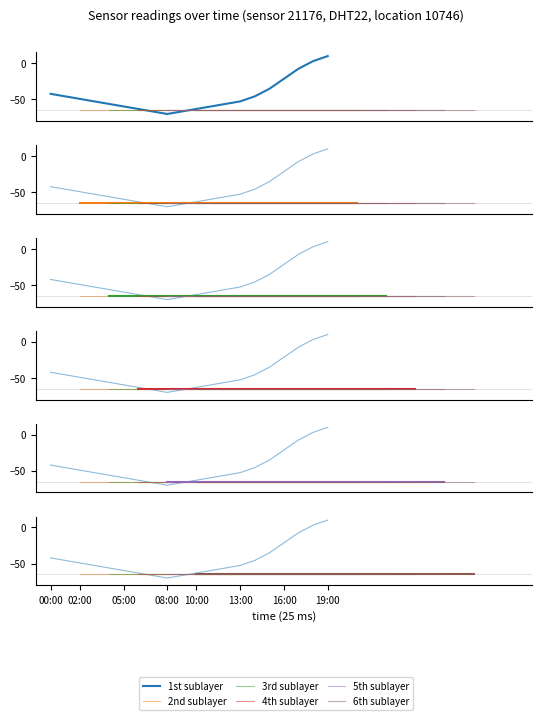

Which series has the largest total across all categories?

1st sublayer